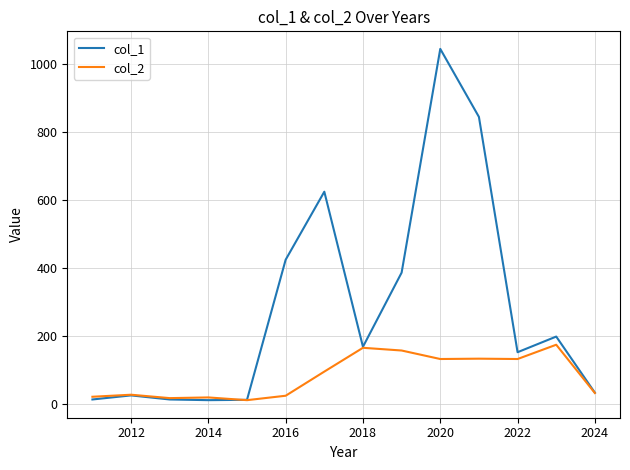

What is the greatest value displayed?

1043